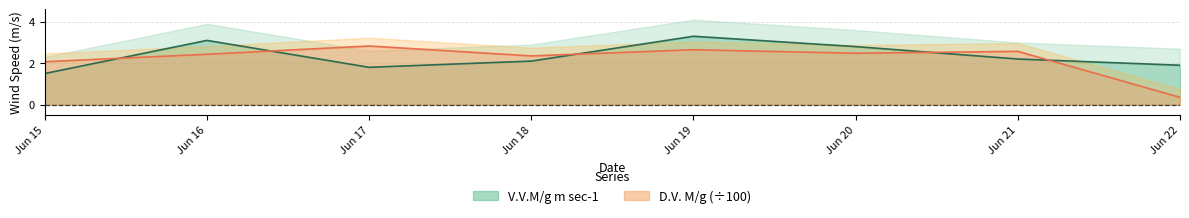

True or false: D.V. M/g (÷100) has a value of 2.4 at Jun 18.

True